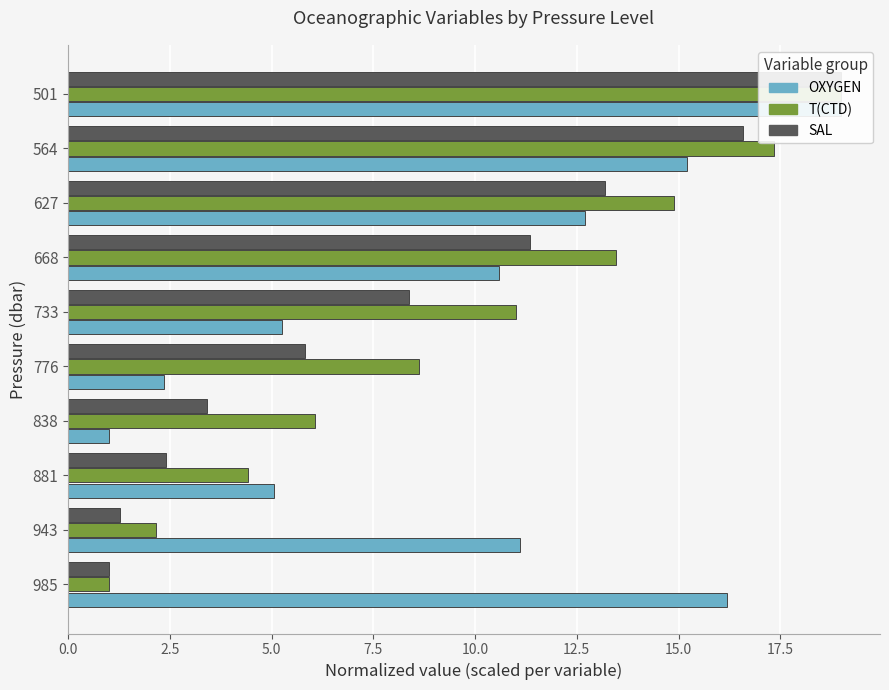

How many bars are there in each group?

3